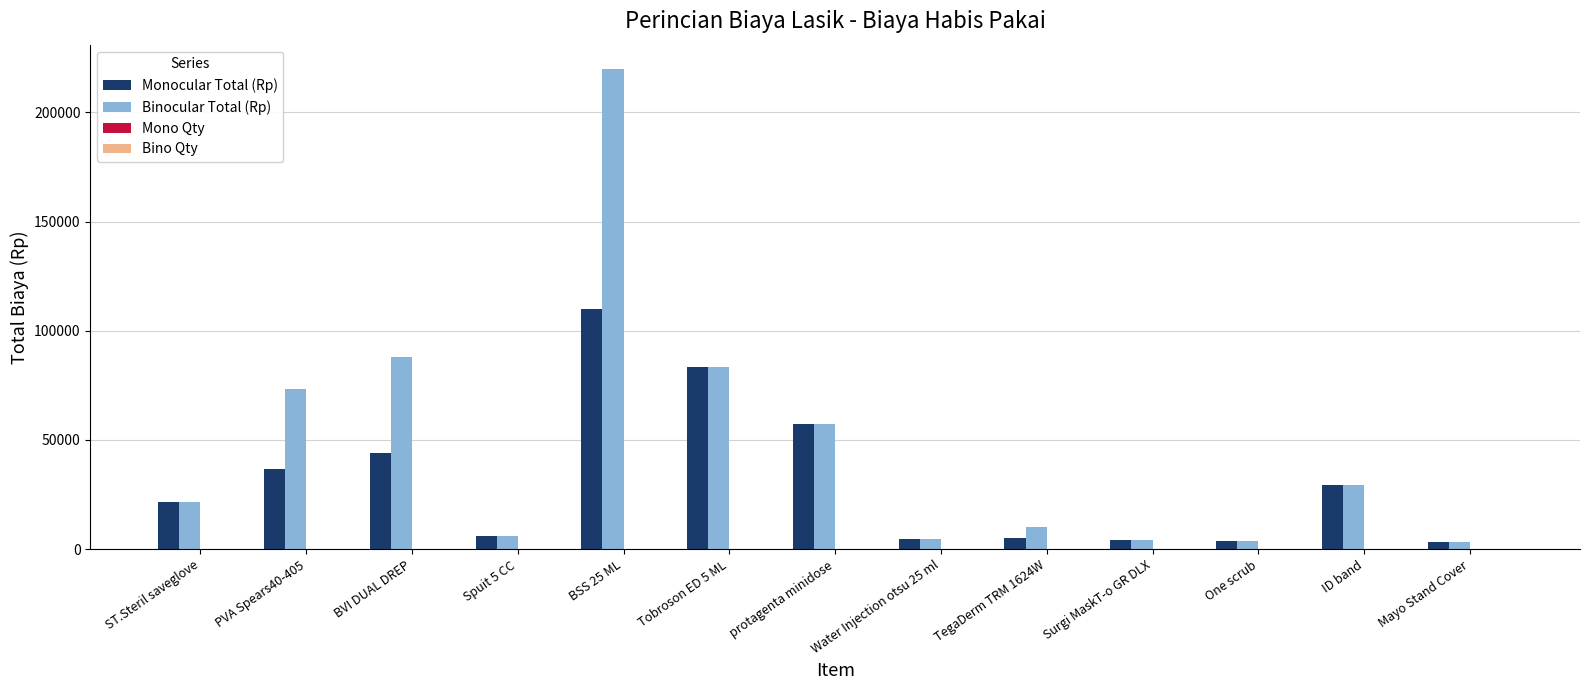

Which series has the largest total across all categories?

Binocular Total (Rp)